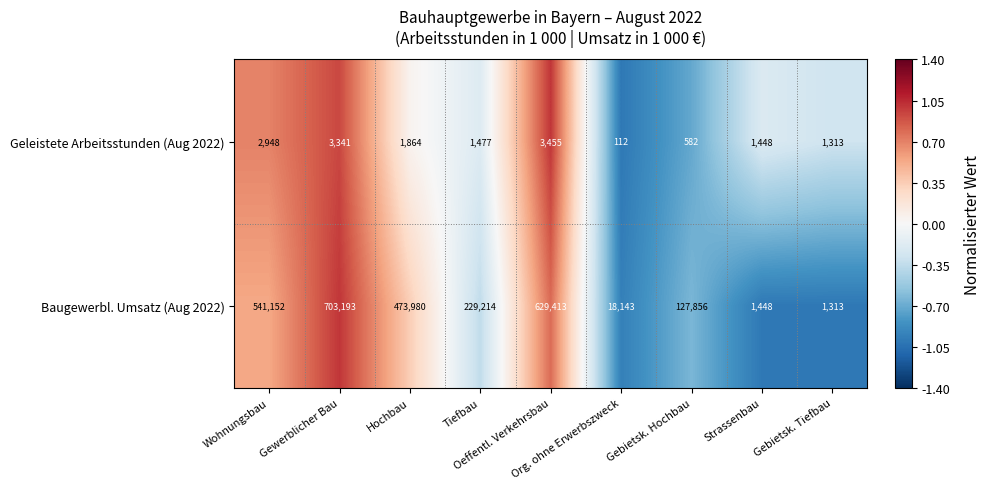

What is the average value of the Baugewerbl. Umsatz (Aug 2022) series?

302857